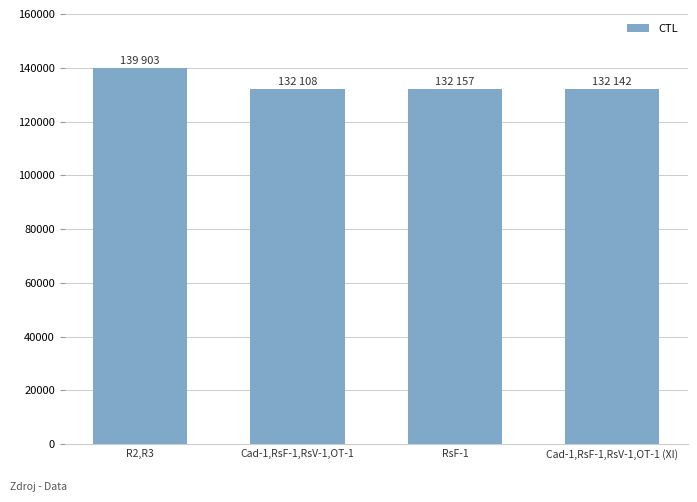

How many series are shown in this chart?

1